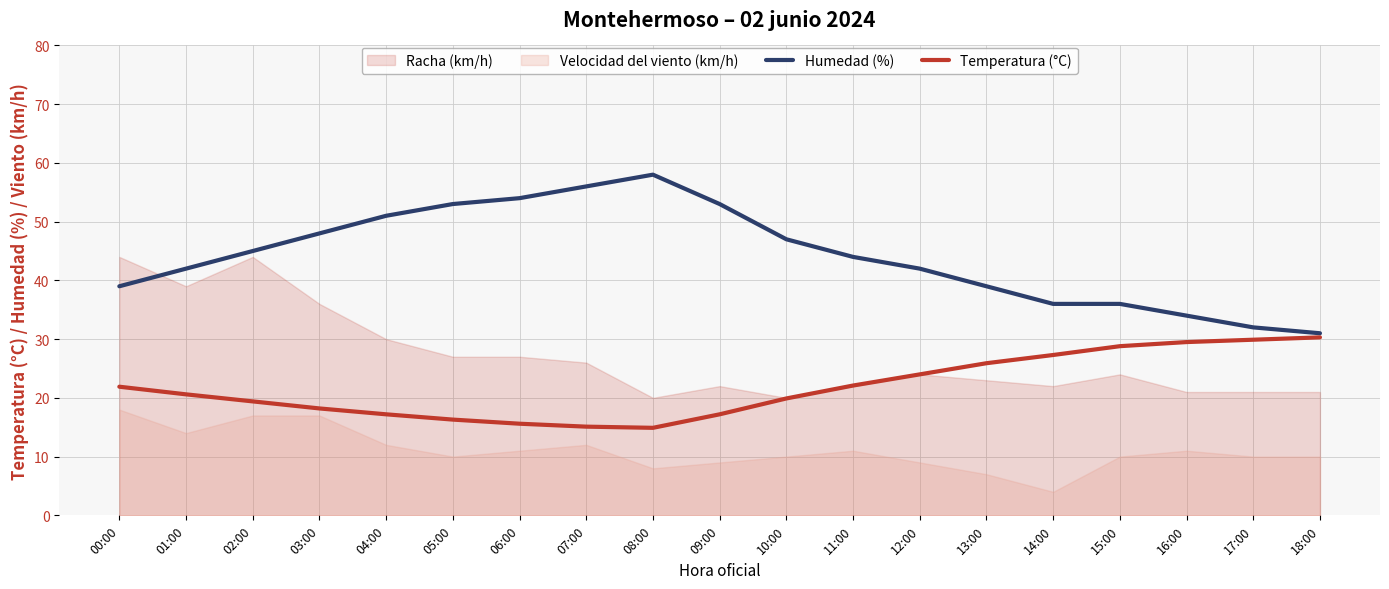

What is the lowest value of the Humedad (%) series?

31.0